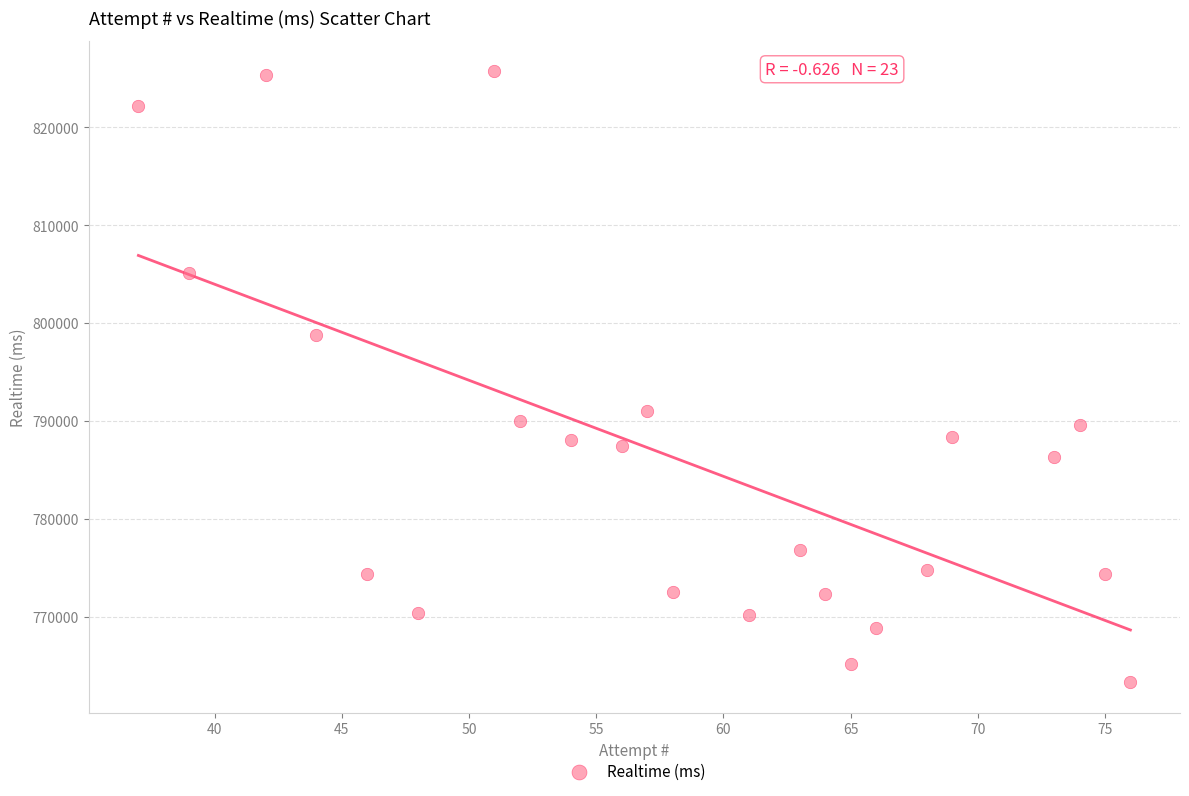

What Y value in the scatter plot is closest to 794514?

791026